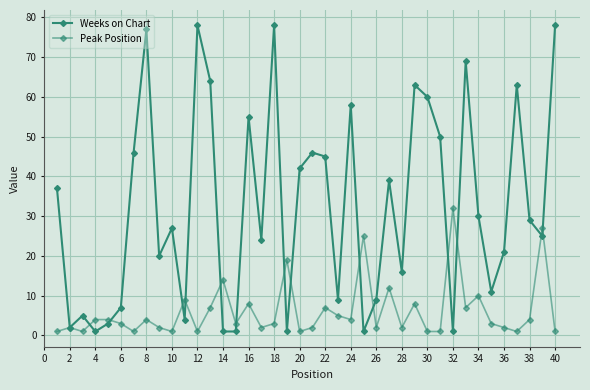

List the series in order of their peak value, lowest first.

Peak Position, Weeks on Chart